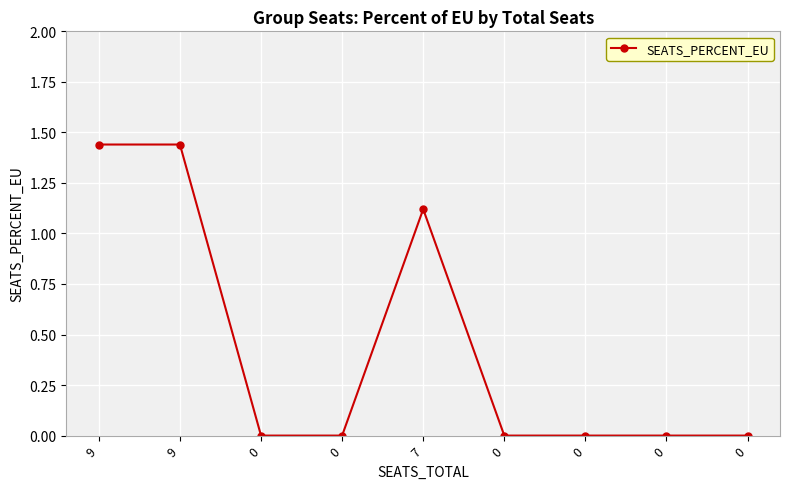

How many data points does each series have?

9